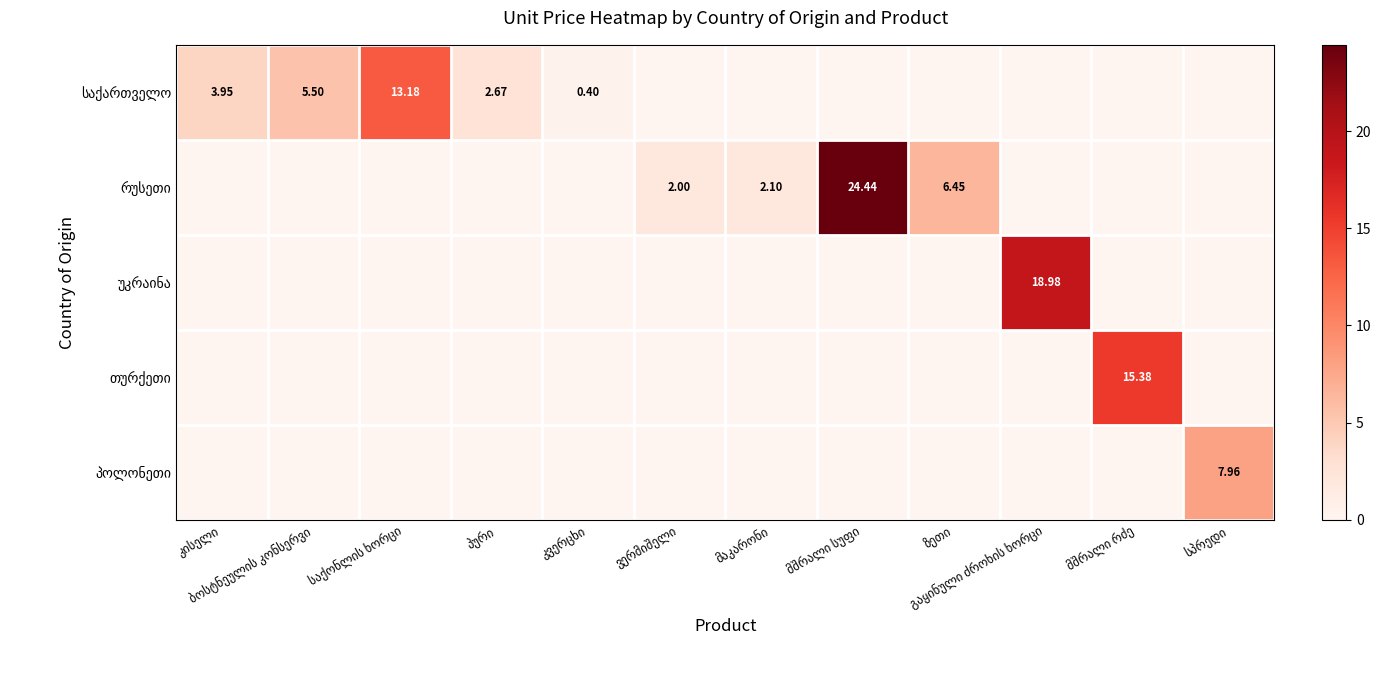

True or false: რუსეთი has a value of 17.0 at ბოსტნეულის კონსერვი.

False